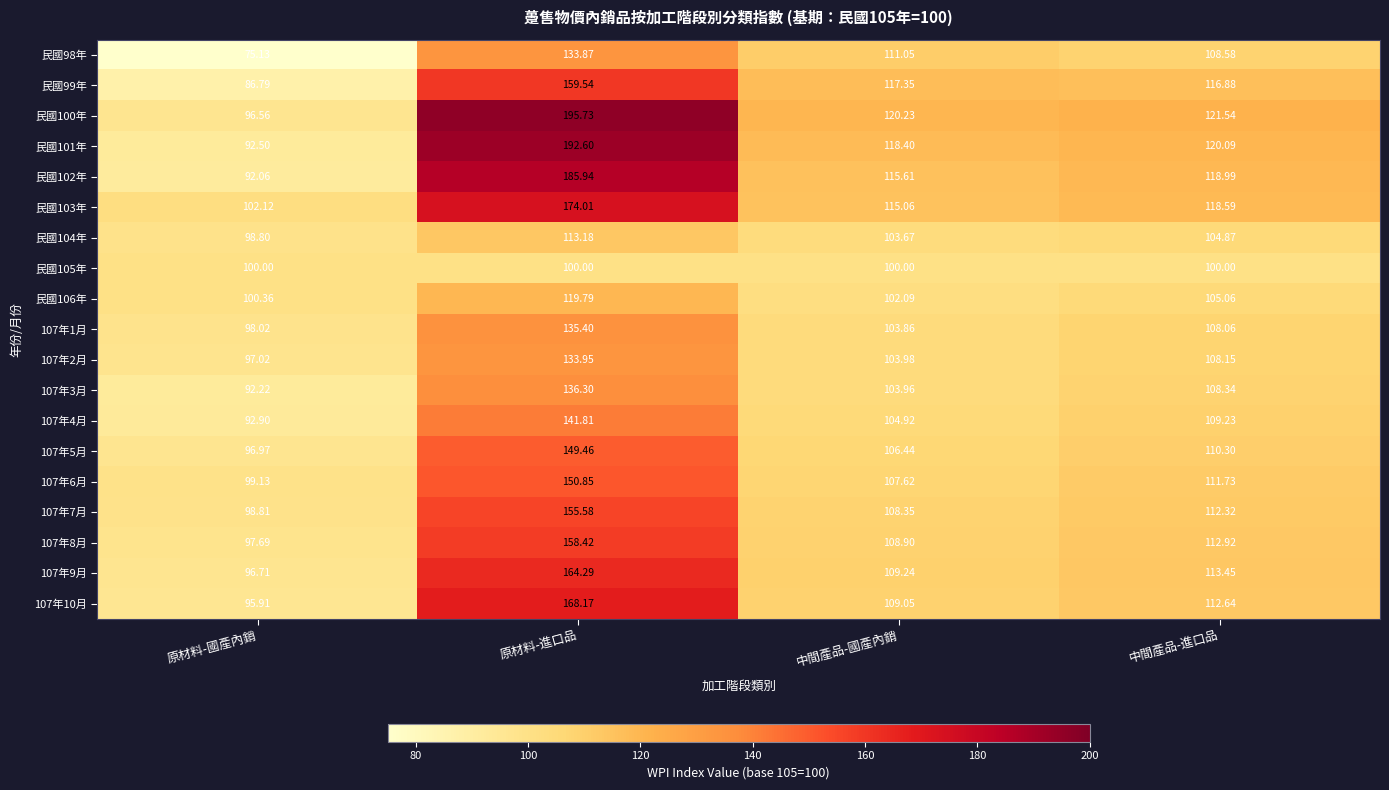

At 原材料-進口品, list the series in order from smallest to largest.

民國105年, 民國104年, 民國106年, 民國98年, 107年2月, 107年1月, 107年3月, 107年4月, 107年5月, 107年6月, 107年7月, 107年8月, 民國99年, 107年9月, 107年10月, 民國103年, 民國102年, 民國101年, 民國100年